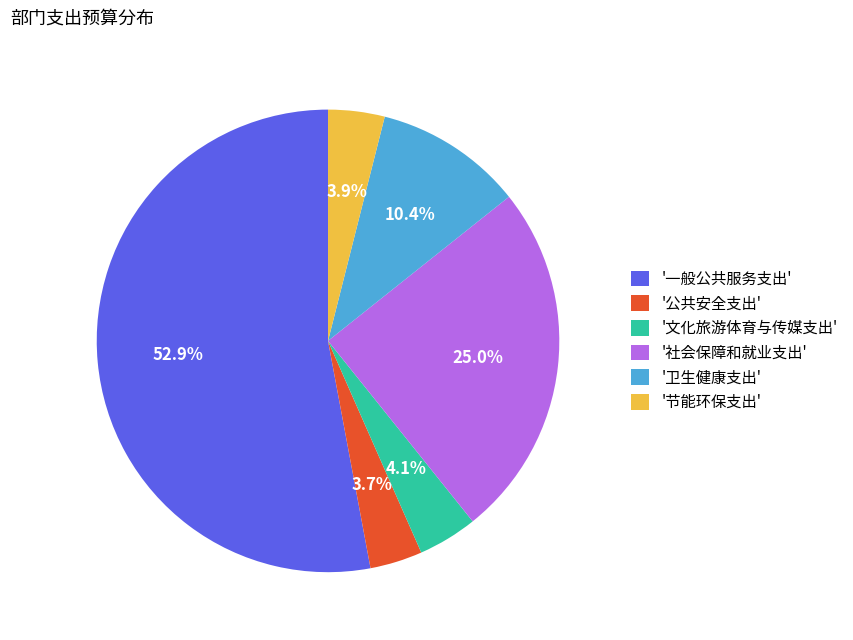

Approximately how many times larger is the value at '社会保障和就业支出' compared to '一般公共服务支出'?

0.5